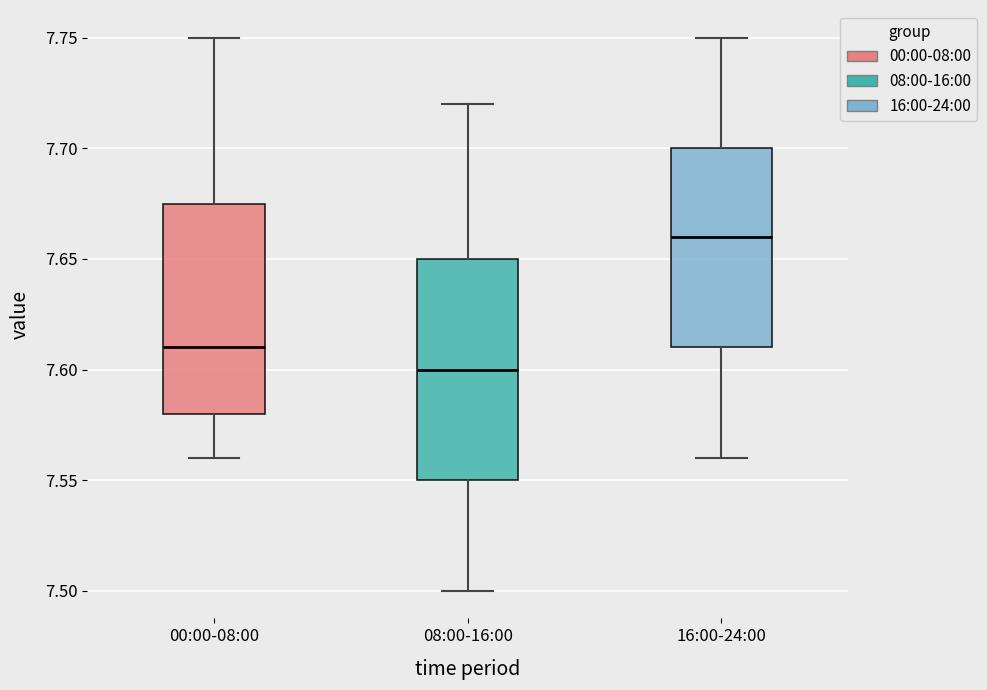

Reading left to right, transcribe this box plot: for each box, give where its median line is, the range the box spans, and where its two whiskers end, as read against the y-axis. The values are not printed on the chart, so give them approximately, as read against the axis.

00:00-08:00: median 7.610, box 7.580 to 7.675, whiskers 7.560 to 7.750
08:00-16:00: median 7.600, box 7.550 to 7.650, whiskers 7.500 to 7.720
16:00-24:00: median 7.660, box 7.610 to 7.700, whiskers 7.560 to 7.750